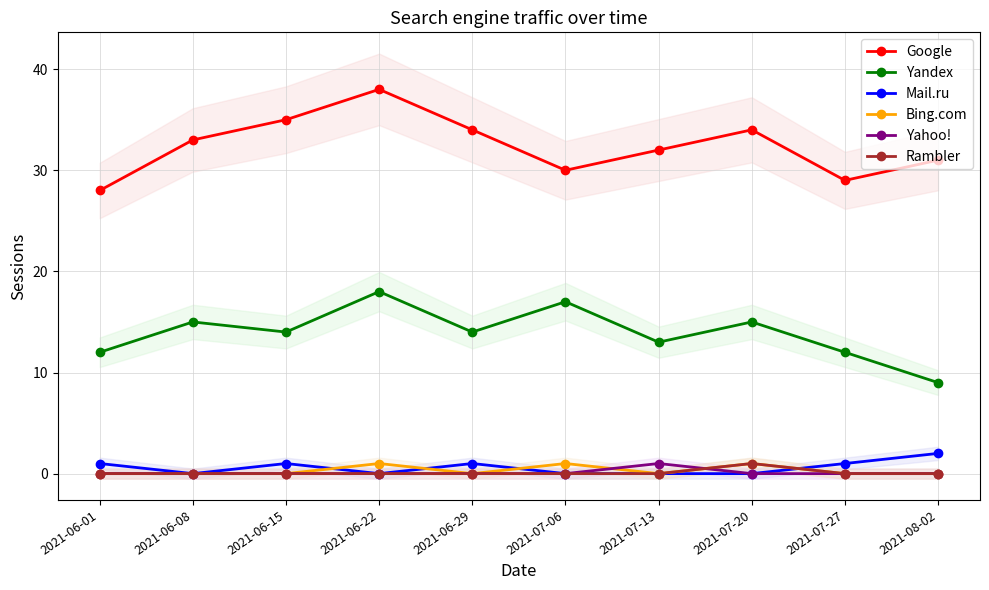

Which series has the largest total across all categories?

Google